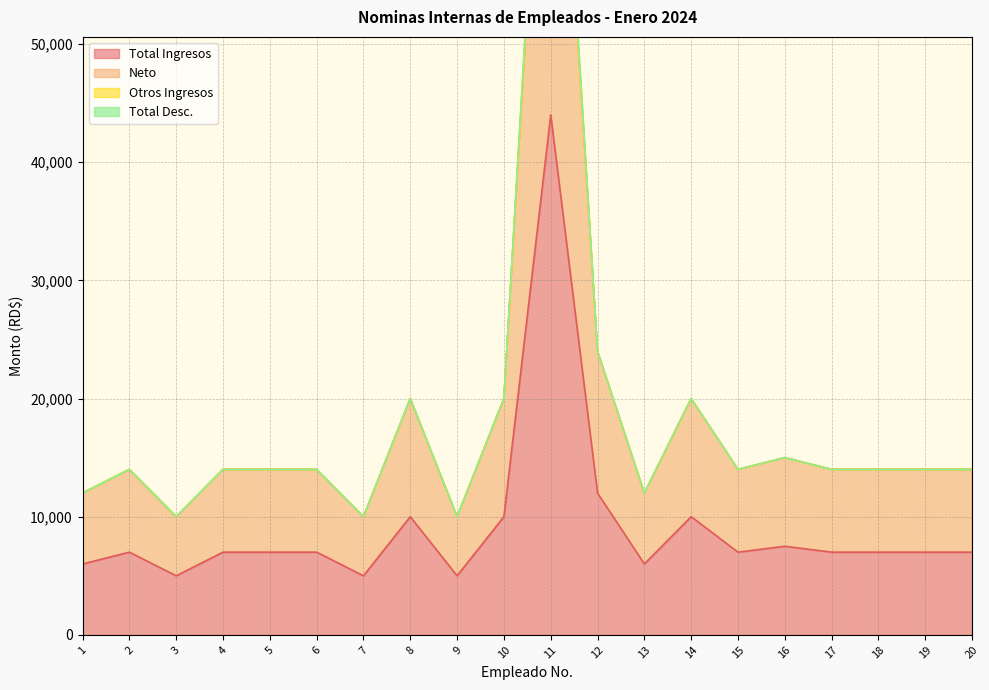

Which series has the largest total across all categories?

Neto